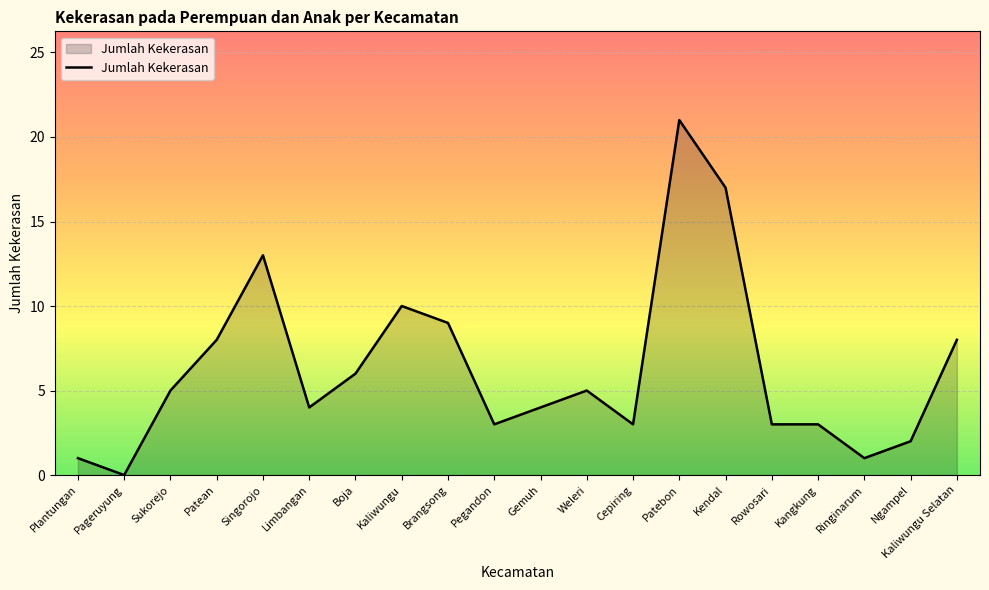

What is the greatest value displayed?

21